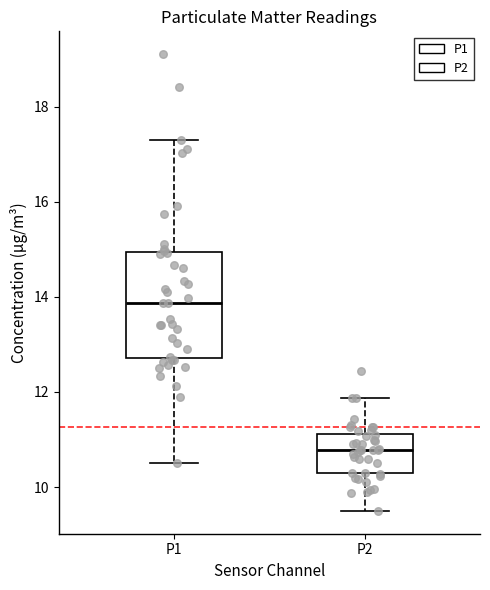

Where does the median line of the box for P1 sit on the y-axis? The values are not printed on the chart, so give them approximately, as read against the axis.

13.8